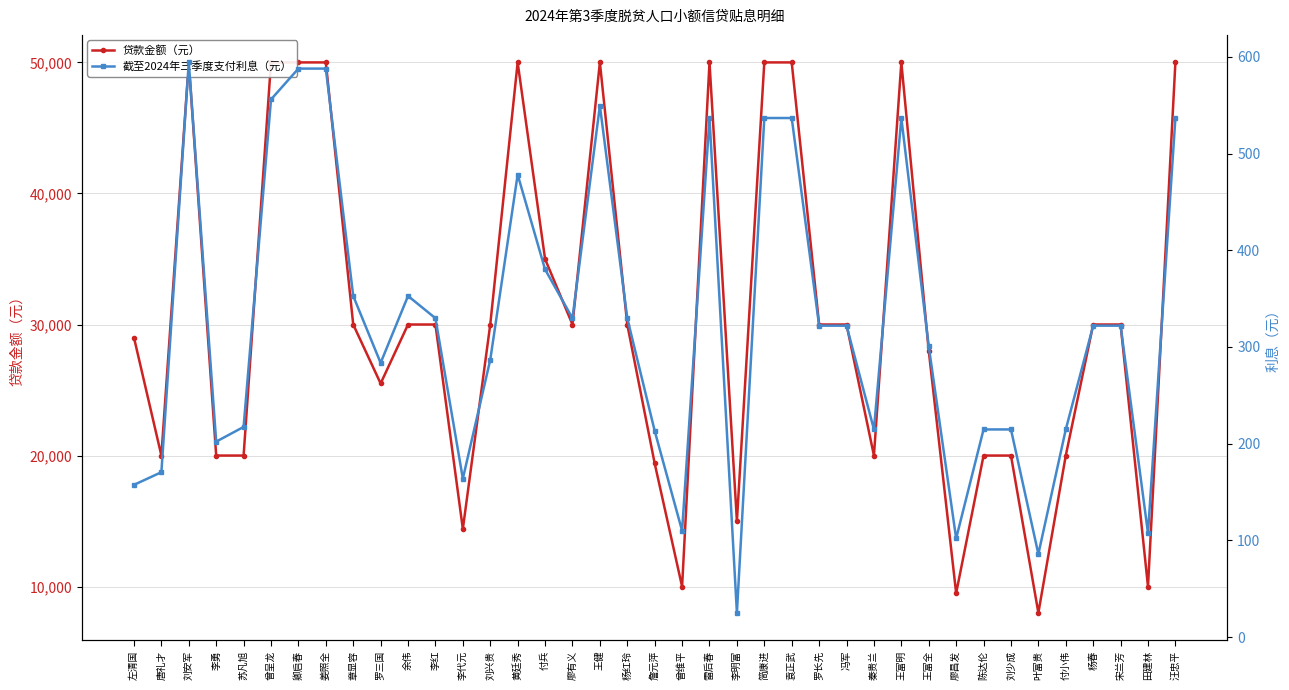

True or false: 贷款金额（元） has a value of 45712.1 at 付兵.

False